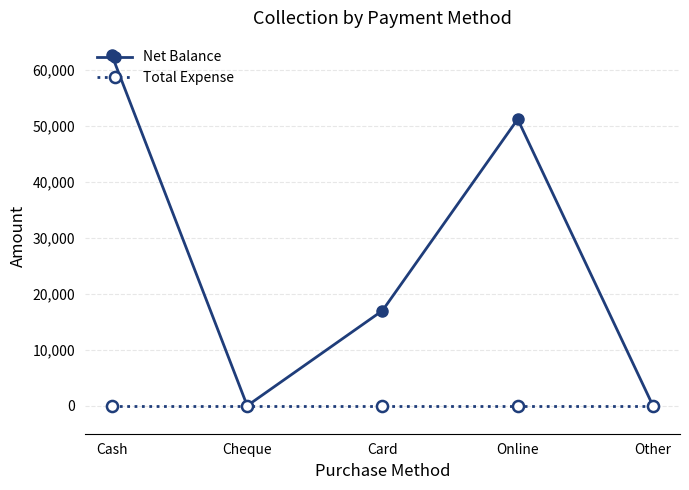

Which category has the highest value in the Net Balance series?

Cash